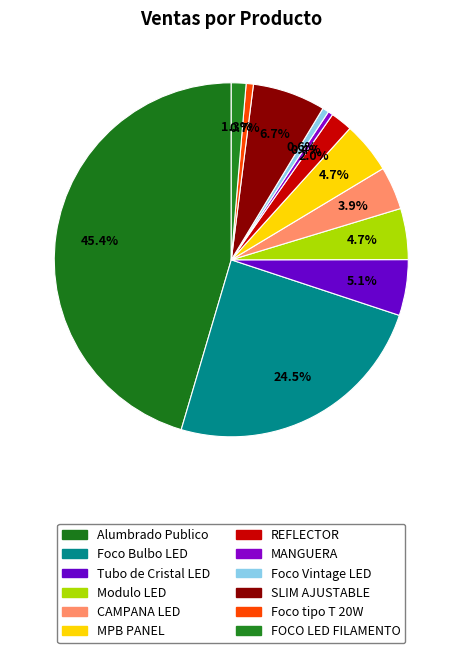

What percentage is the Modulo LED slice, to the nearest percent?

5%